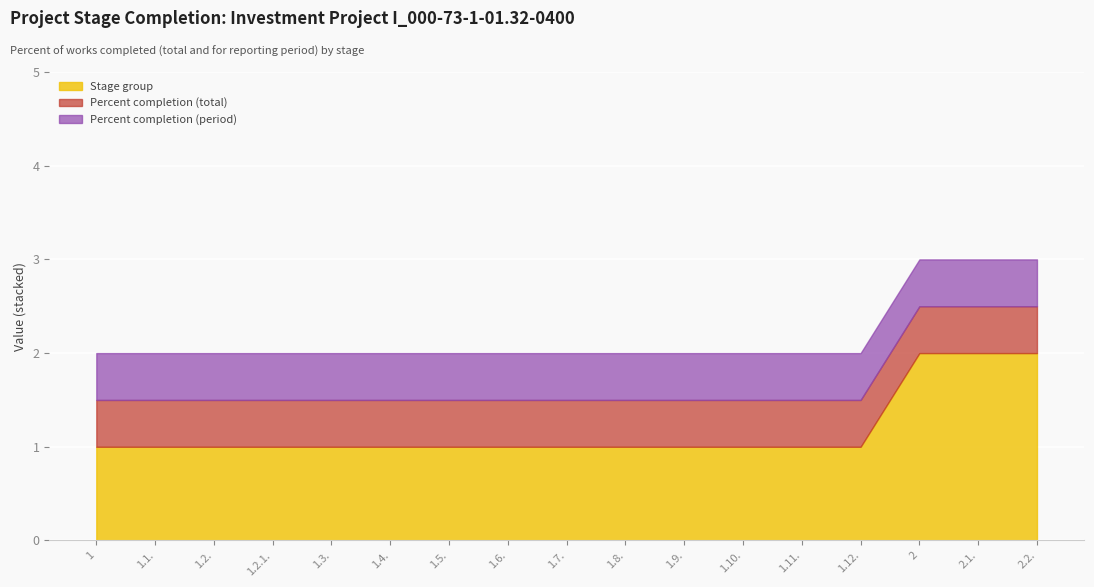

Where is Percent completion (total) nearest to the value 0?

1